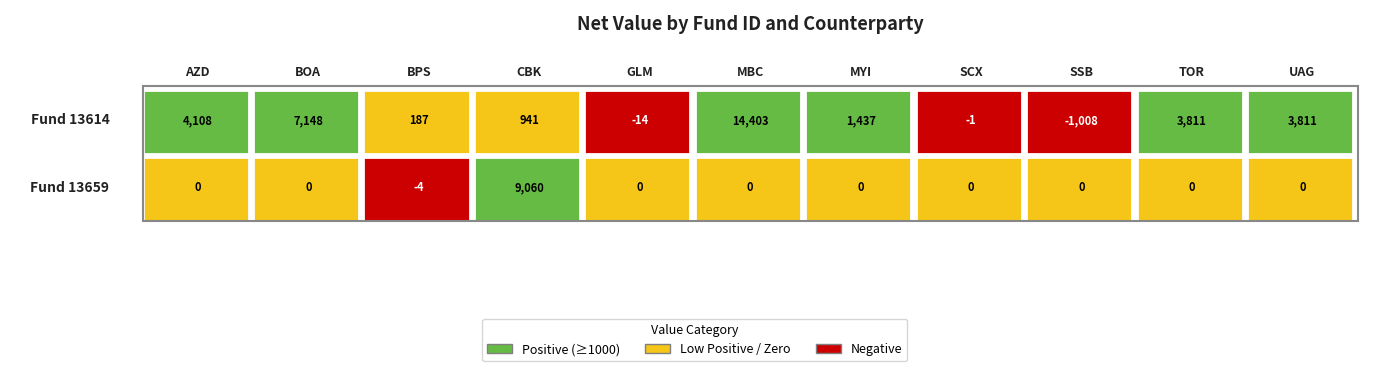

What is the sum of the 13614 values at AZD and GLM?

4094